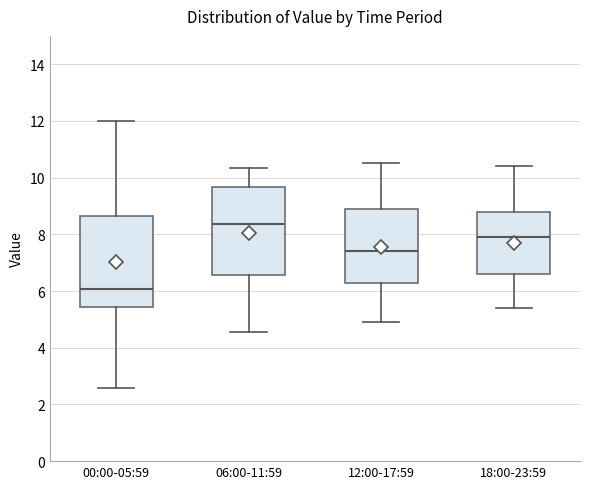

Reading left to right, transcribe this box plot: for each box, give where its median line is, the range the box spans, and where its two whiskers end, as read against the y-axis. The values are not printed on the chart, so give them approximately, as read against the axis.

00:00-05:59: median 6.0, box 5.4 to 8.6, whiskers 2.6 to 12.0
06:00-11:59: median 8.4, box 6.6 to 9.6, whiskers 4.6 to 10.4
12:00-17:59: median 7.4, box 6.4 to 9.0, whiskers 5.0 to 10.6
18:00-23:59: median 8.0, box 6.6 to 8.8, whiskers 5.4 to 10.4